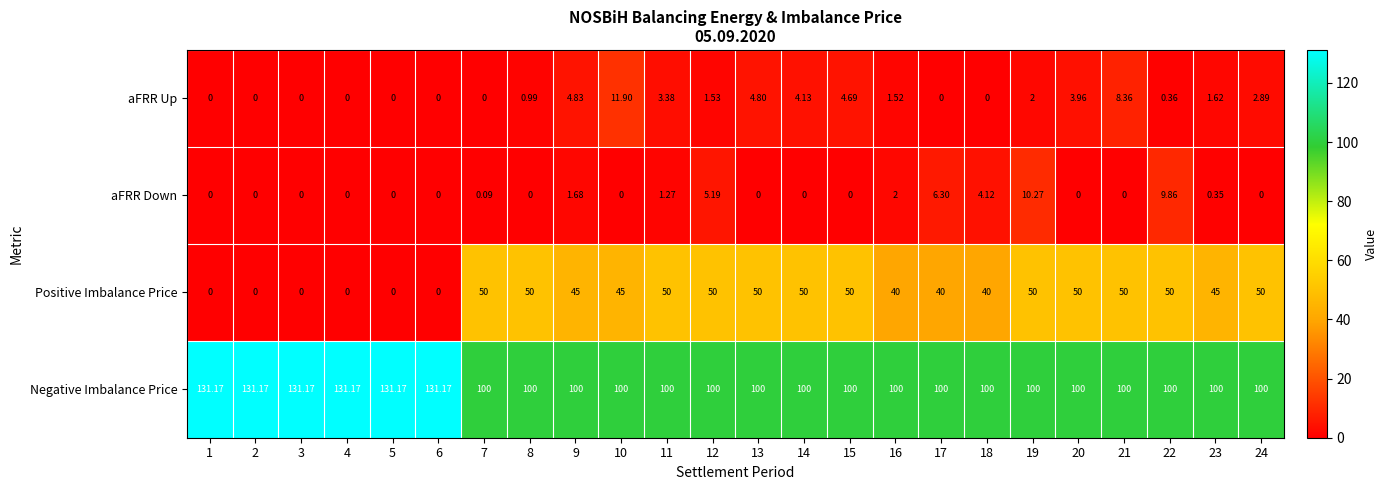

Is the value of aFRR Down at 4 greater than the value of aFRR Up at 23?

No